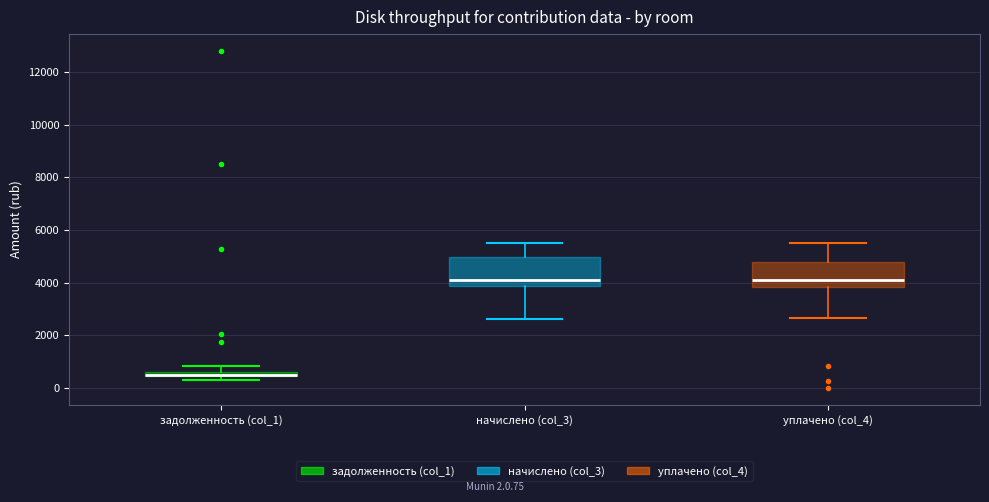

Where does the median line of the box for начислено (col_3) sit on the y-axis? The values are not printed on the chart, so give them approximately, as read against the axis.

4200